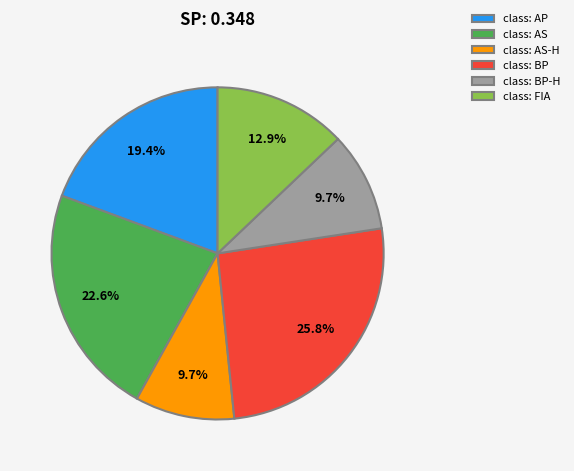

Is there any slice that represents more than half of the pie?

No